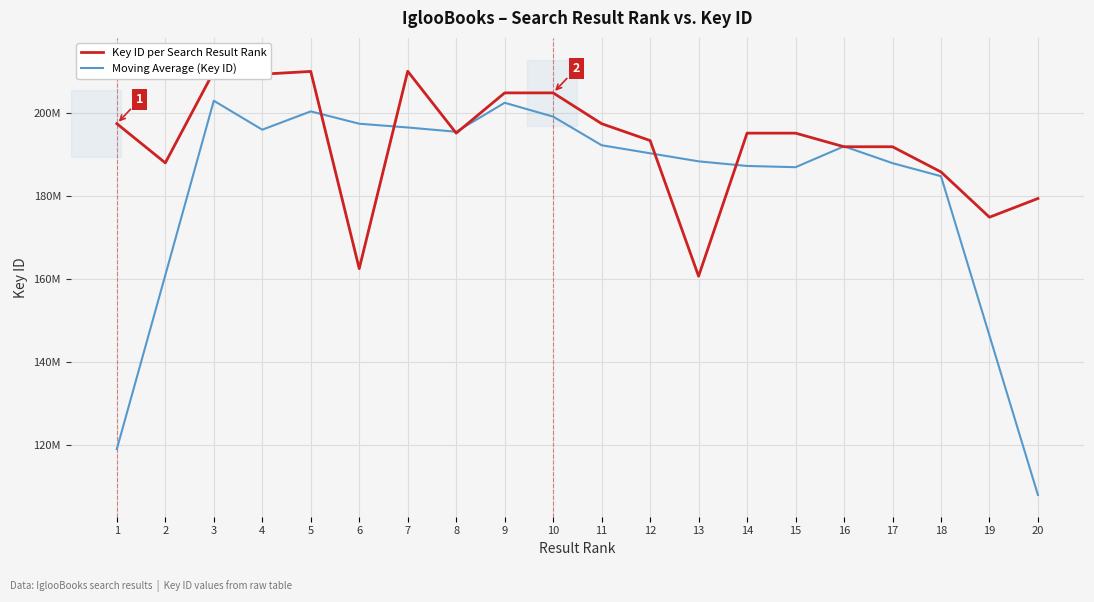

Does the chart display data point markers on the line(s)?

No